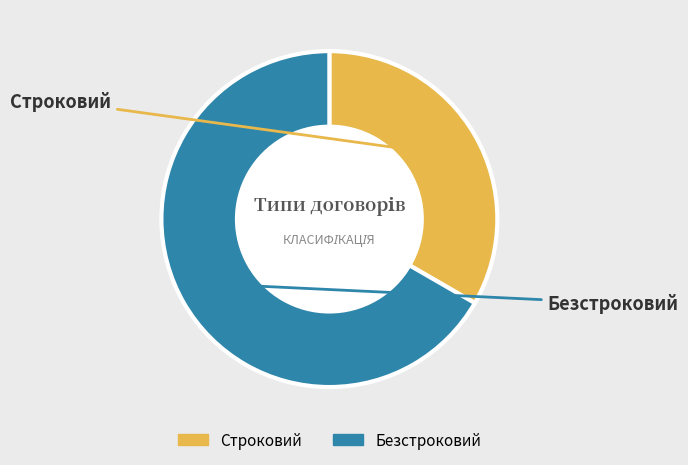

Count the number of slices in the pie.

2